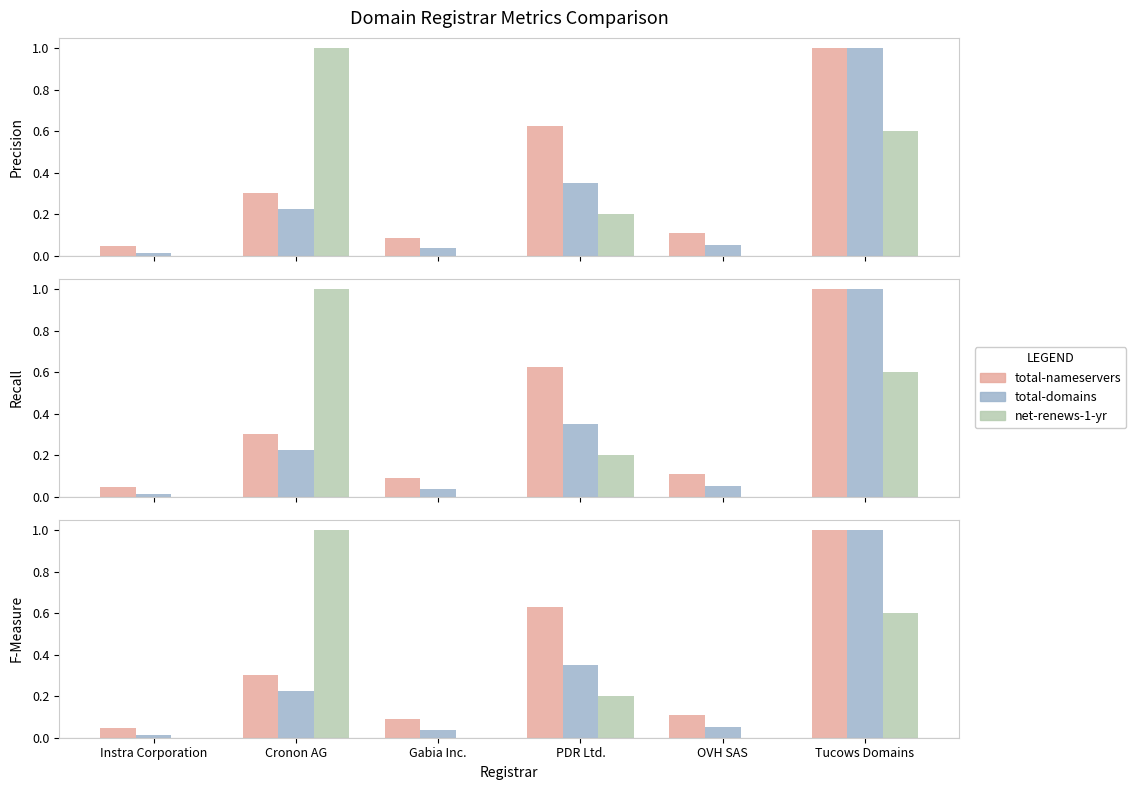

How many categories are shown in the chart?

6